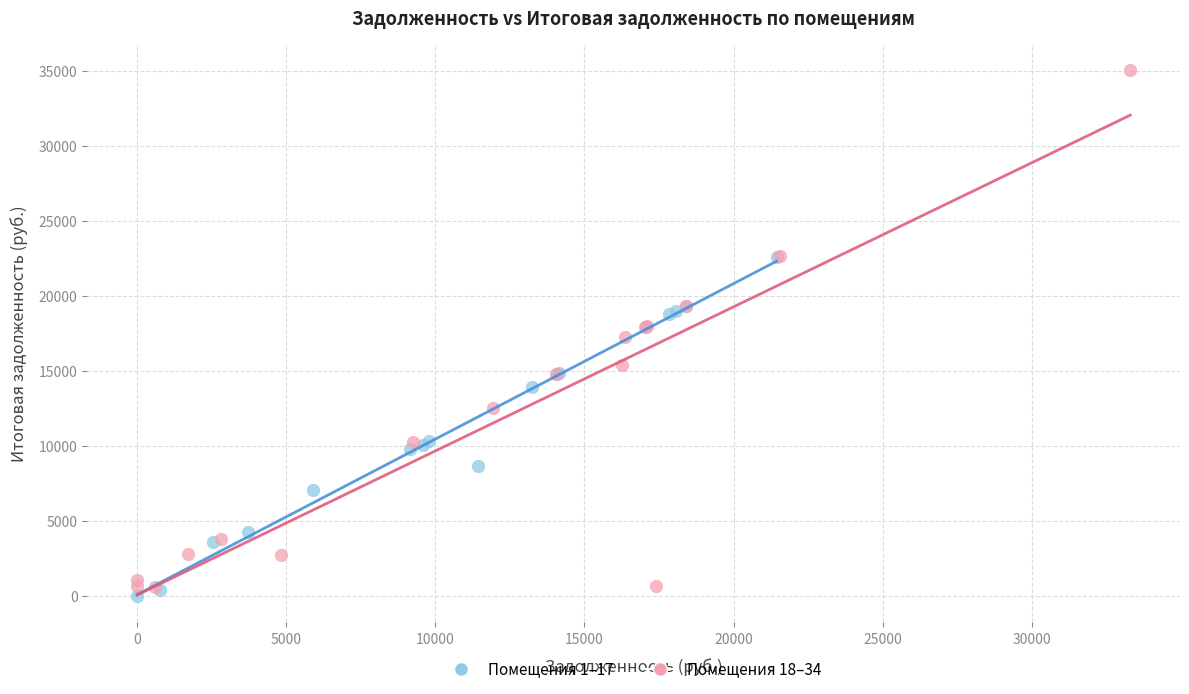

Which series has the widest spread of Y values?

Помещения 18–34